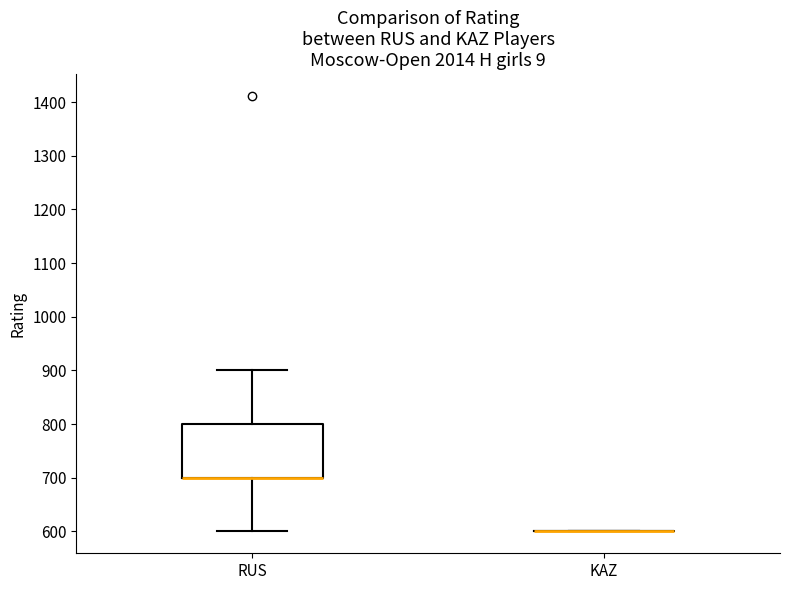

Reading left to right, transcribe this box plot: for each box, give where its median line is, the range the box spans, and where its two whiskers end, as read against the y-axis. The values are not printed on the chart, so give them approximately, as read against the axis.

RUS: median 700 (drawn on the box's lower edge), box 700 to 800, whiskers 600 to 900
KAZ: box collapsed to a line at 600, whiskers 600 to 600